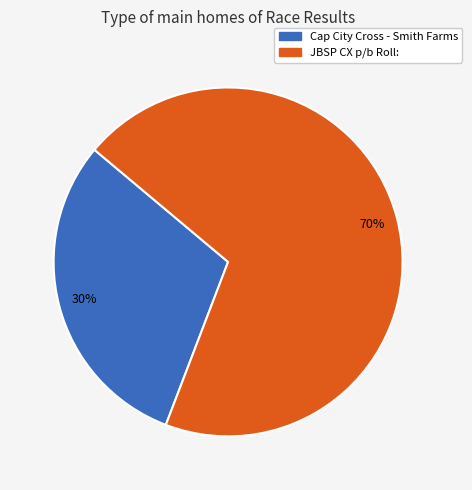

Count the number of slices in the pie.

2